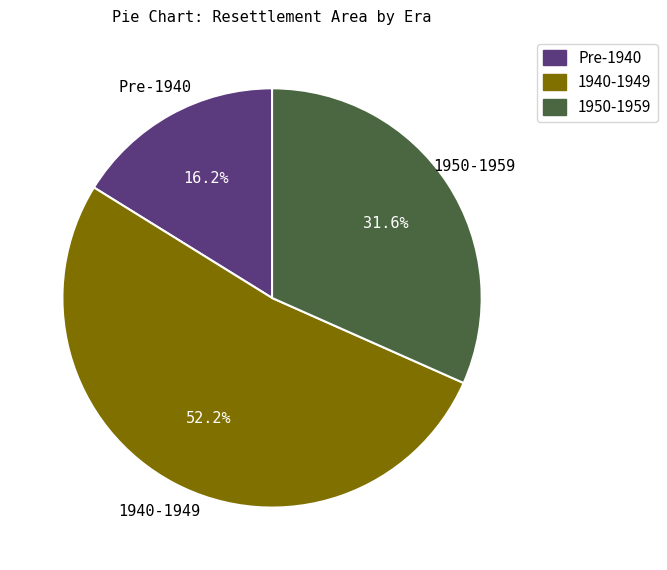

Does any single category account for the majority?

Yes